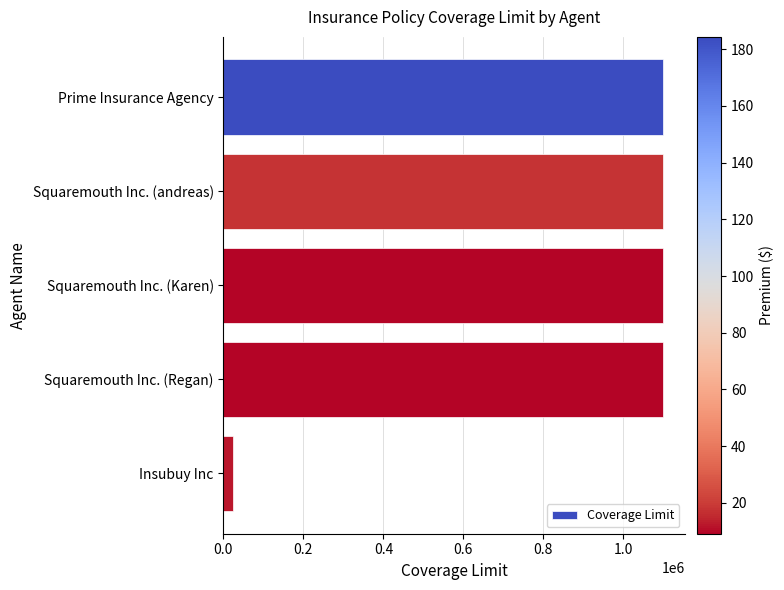

True or false: the data shows 1100000 at Prime Insurance Agency.

True